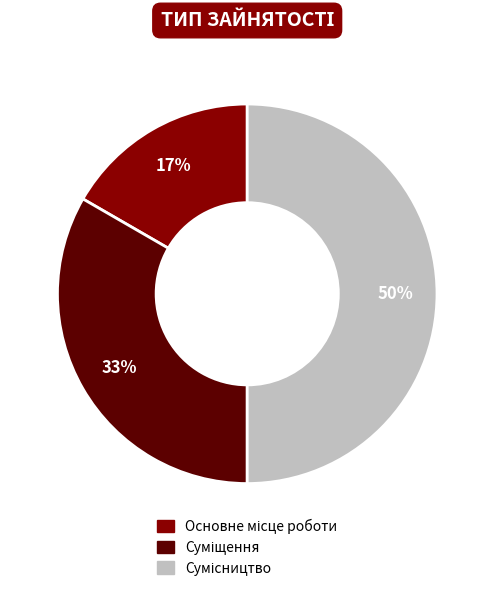

To the nearest percent, what is the difference between the largest and smallest slice percentages?

33%